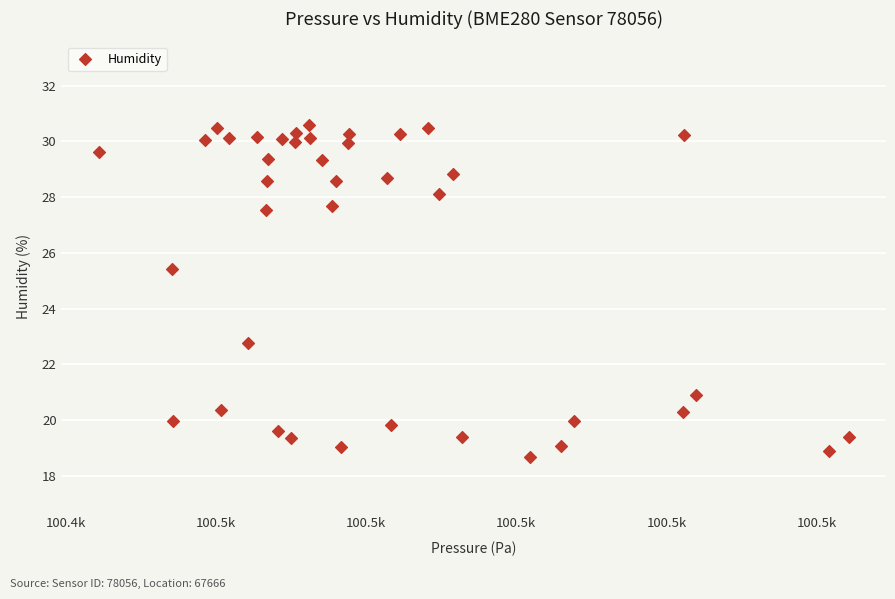

What Y value in the scatter plot is closest to 24?

22.8